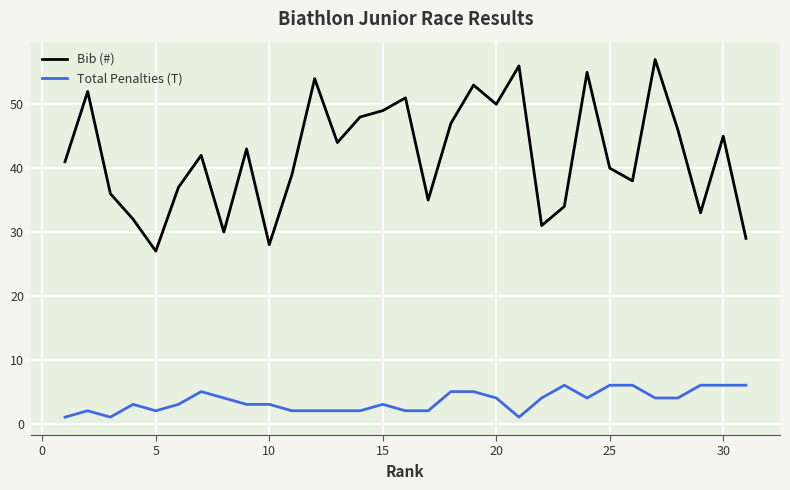

Rank the series by their average value, from highest to lowest.

Bib (#), Total Penalties (T)